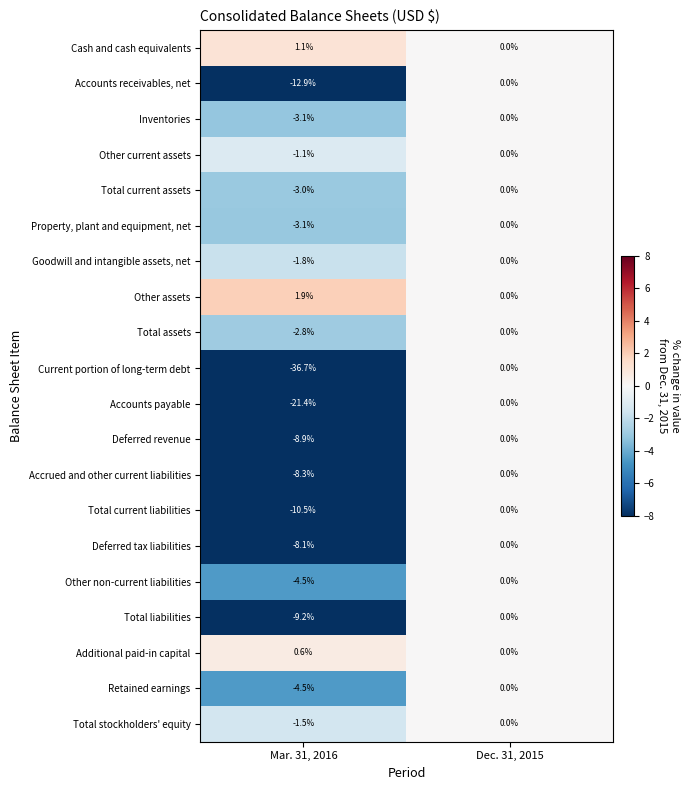

What is the sum of the Deferred tax liabilities values at Mar. 31, 2016 and Dec. 31, 2015?

-8.1